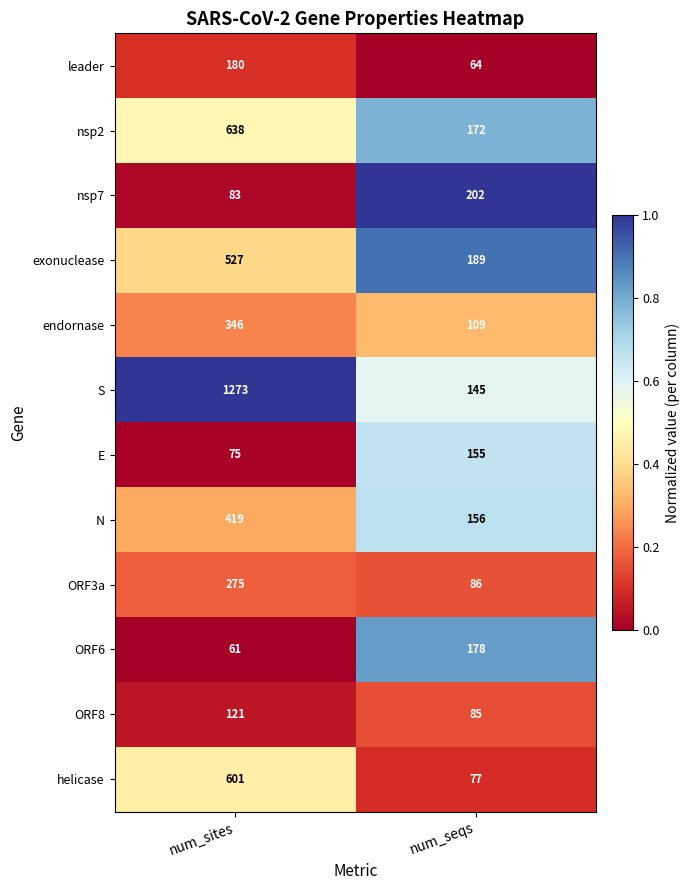

Which label corresponds to the largest value in the chart?

num_sites